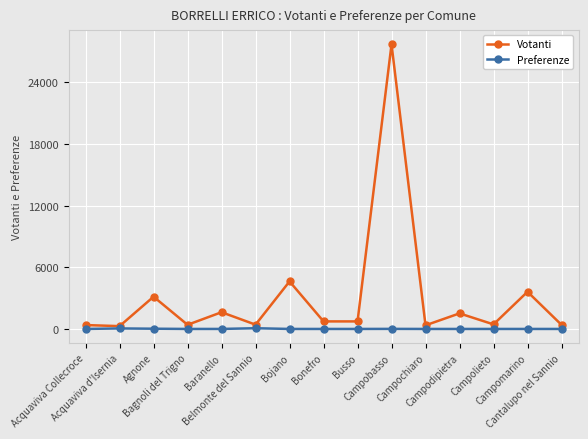

True or false: Preferenze has more than 0 interior local peaks.

True